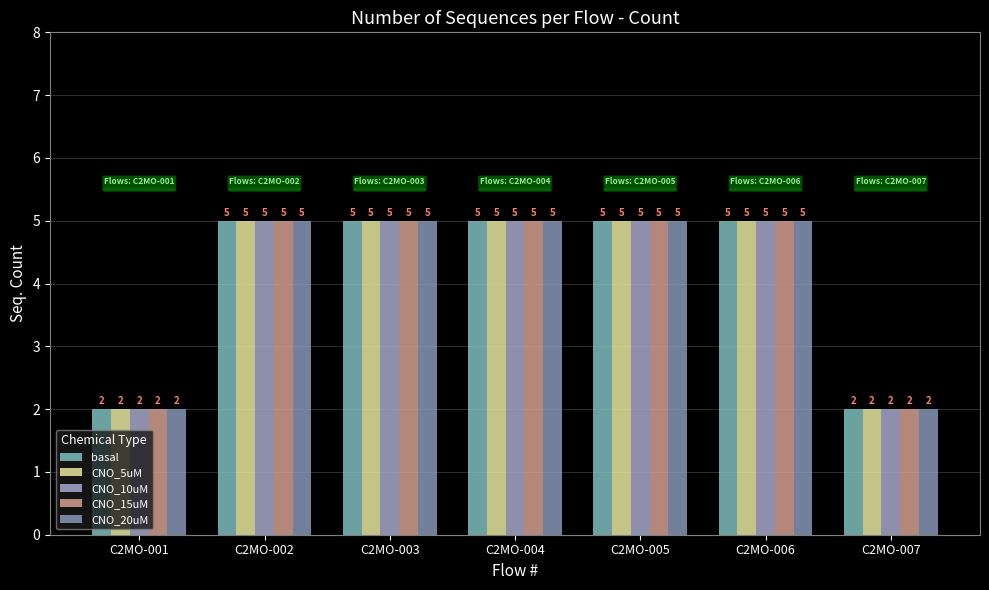

Count the number of categories in the chart.

7